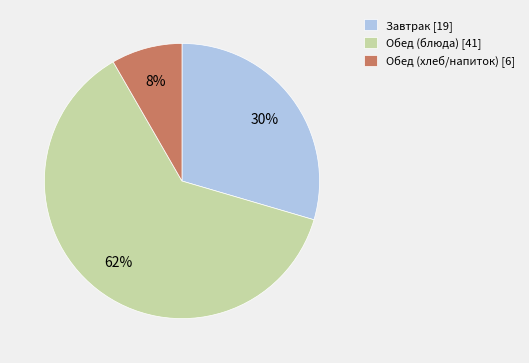

Is it true that Завтрак [19] is 30% of the pie?

True